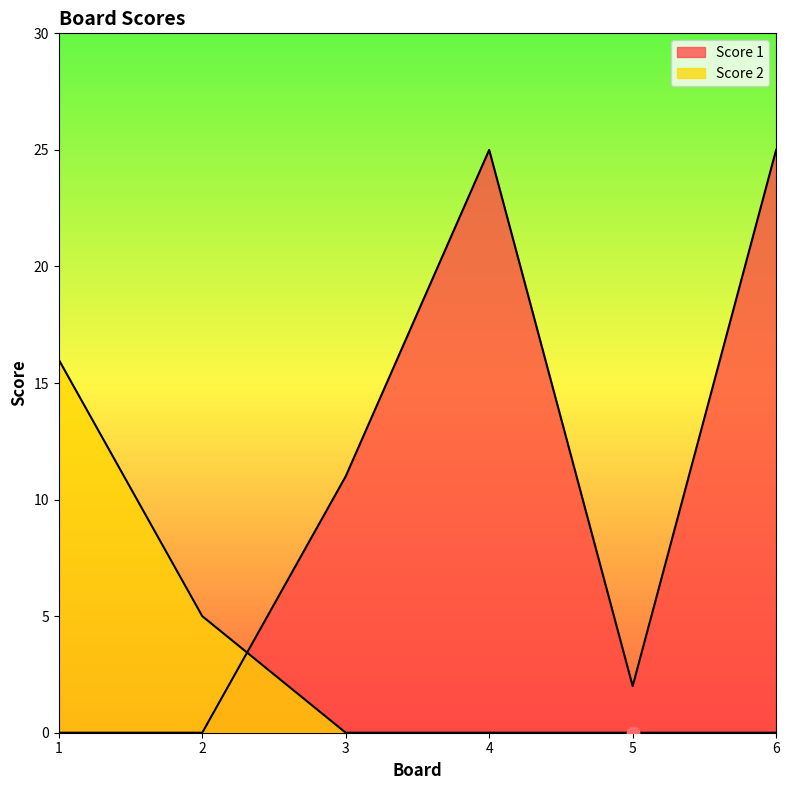

At how many categories does at least one series exceed 20?

2